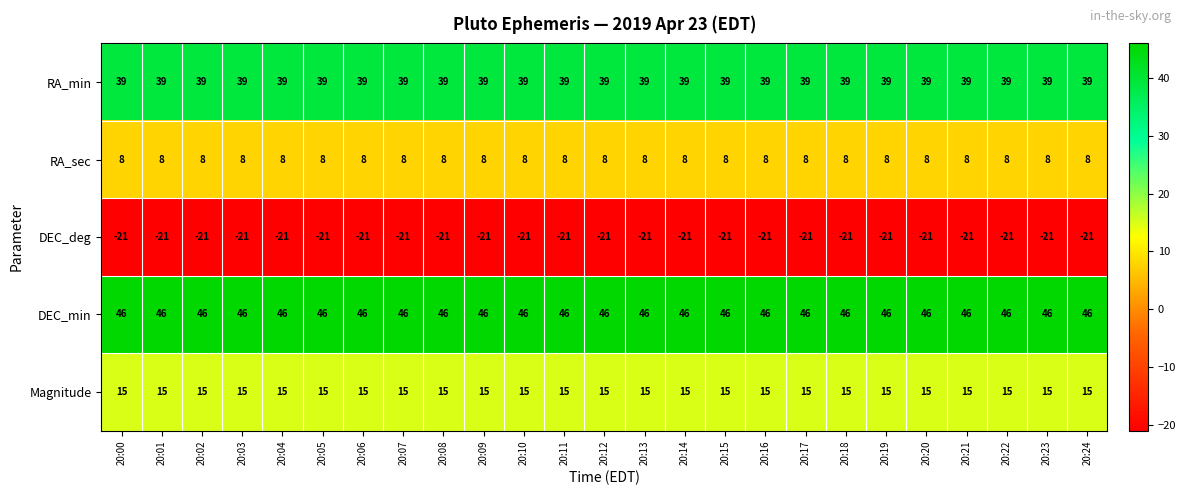

At 20:10, list the series in order from smallest to largest.

DEC_deg, RA_sec, Magnitude, RA_min, DEC_min